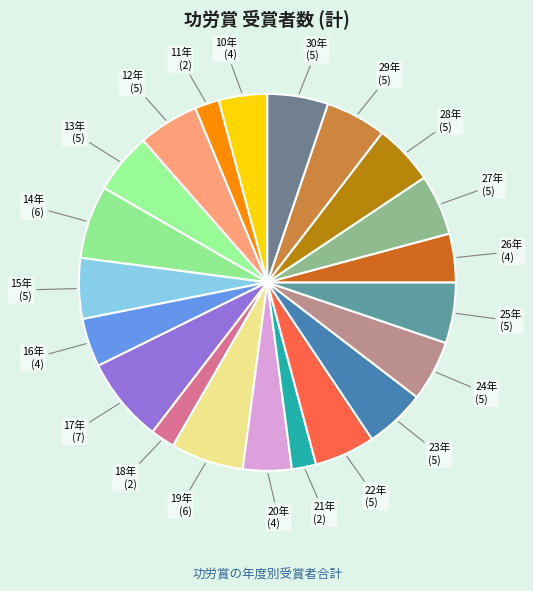

How many segments does this pie chart have?

21